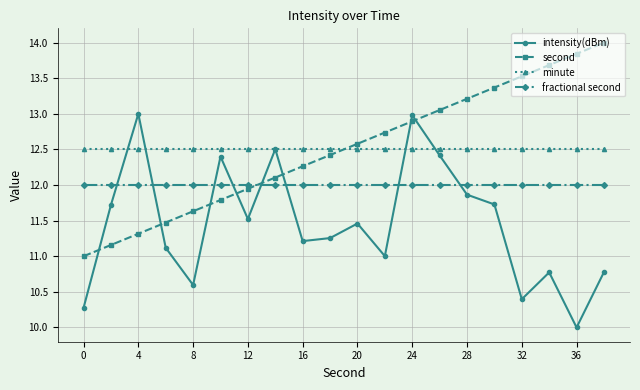

Is this an area chart (filled region under the line)?

No